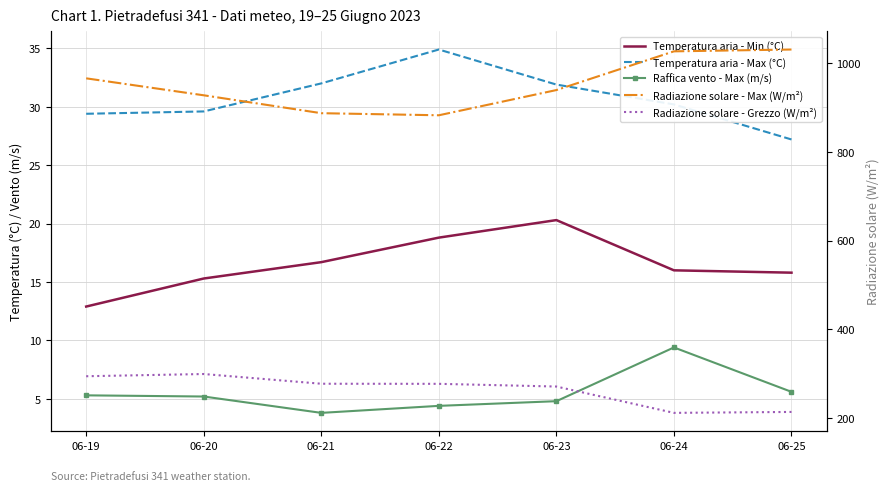

True or false: Raffica vento - Max (m/s) and Radiazione solare - Max (W/m²) cross at least once.

False